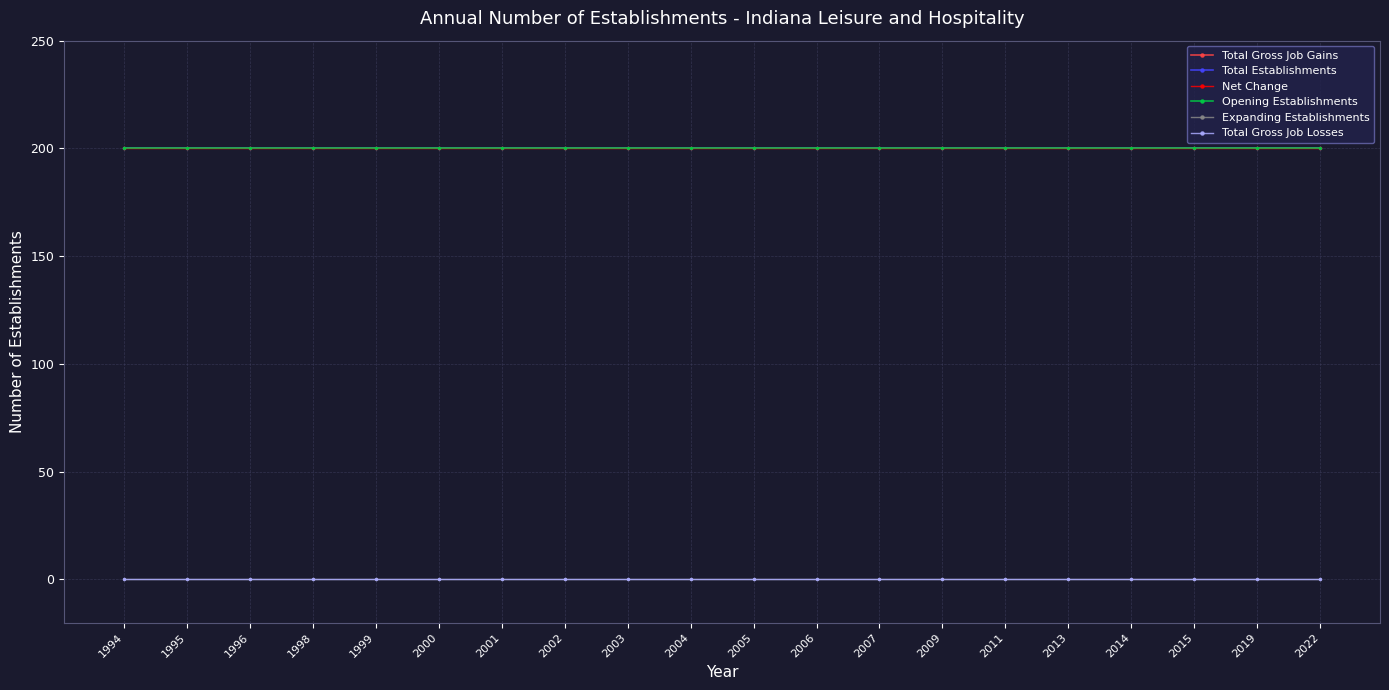

The value of Net Change at 2007 is 109. True or false?

False